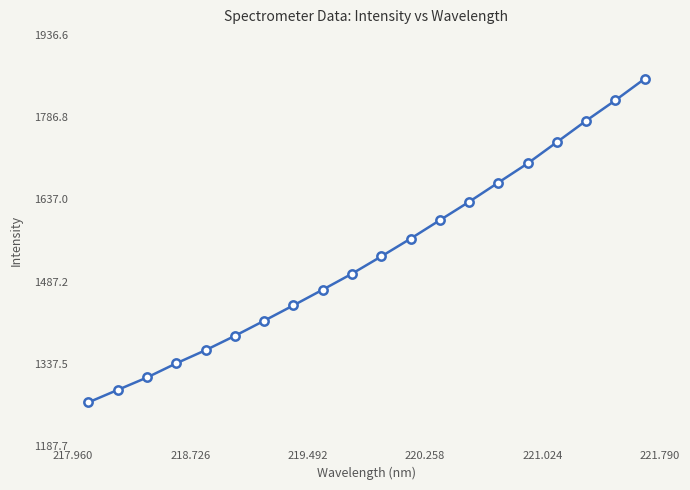

Reading right to left, transcribe all the data shown in this chart.

1856.6	1817.4	1780.2	1741.3	1702.5	1667.7	1632.7	1599.2	1565.6	1533.3	1501.8	1472.8	1444.2	1416.2	1388.7	1362.7	1338.8	1313.0	1290.4	1267.7